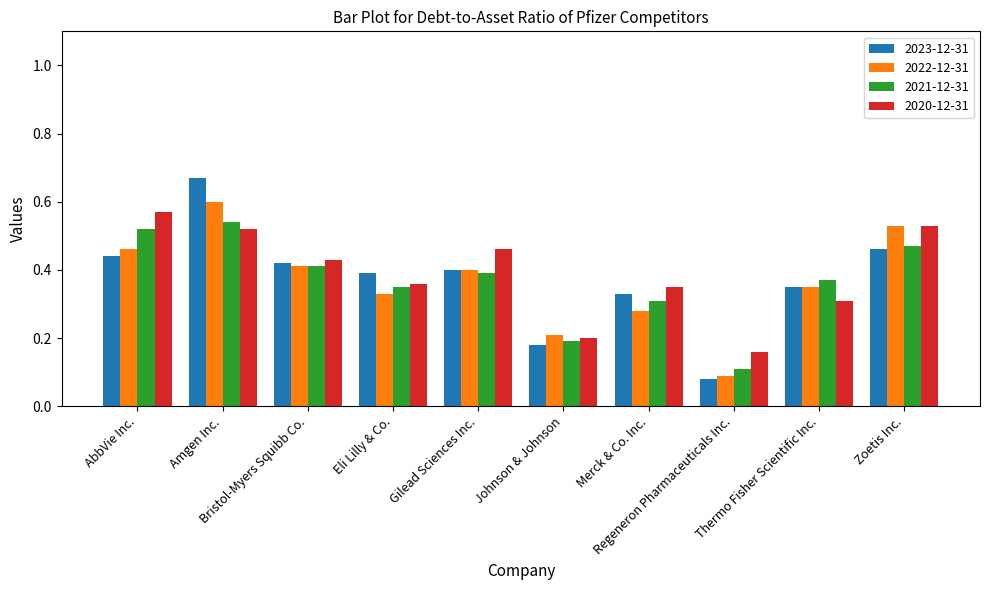

At how many categories does at least one series exceed 0?

10